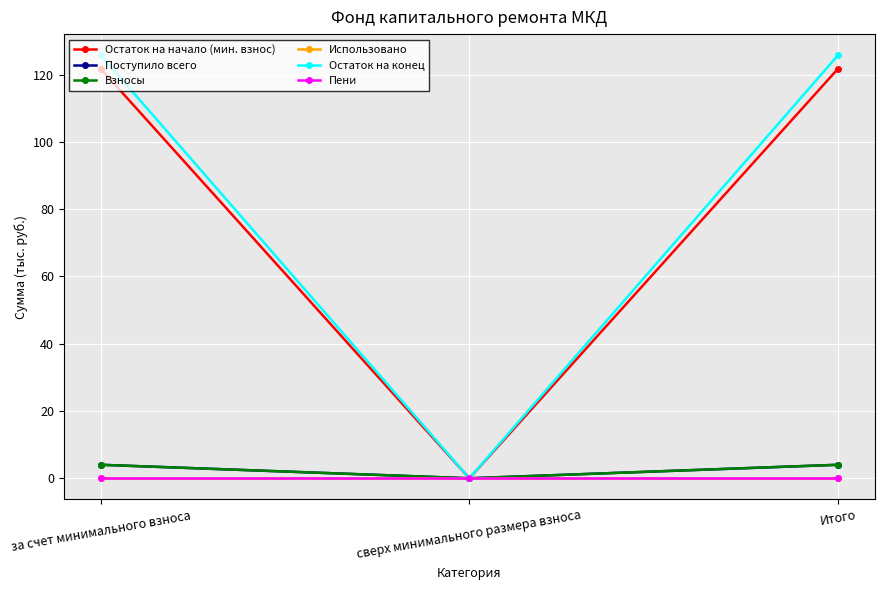

What is the sum of the Остаток на начало (мин. взнос) values at за счет минимального взноса and сверх минимального размера взноса?

121.8